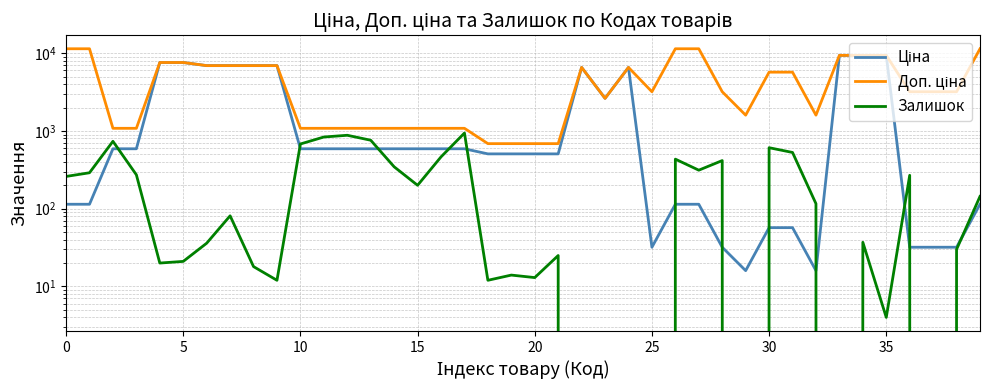

Reading left to right, what are all the values shown in this chart?

Ціна: 114.1	114.1	589.9	589.9	7596.5	7596.5	6925.7	6925.7	6925.7	6925.7	589.9	589.9	589.9	589.9	589.9	589.9	589.9	589.9	507.2	507.2	507.2	507.2	6568.8	2627.5	6568.8	31.9	114.1	114.1	31.9	16.0	57.0	57.0	16.0	9384.0	9384.0	9384.0	31.9	31.9	31.9	114.1
Доп. ціна: 11410.0	11410.0	1081.7	1081.7	7596.5	7596.5	6925.7	6925.7	6925.7	6925.7	1081.7	1081.7	1081.7	1081.7	1081.7	1081.7	1081.7	1081.7	687.0	687.0	687.0	687.0	6568.8	2628.0	6568.8	3195.0	11410.0	11410.0	3195.0	1597.0	5705.0	5705.0	1597.0	9384.0	9384.0	9384.0	3195.0	3195.0	3195.0	11410.0
Залишок: 260.0	290.0	736.0	273.0	20.0	21.0	36.0	81.0	18.0	12.0	680.0	836.0	880.0	760.0	346.0	200.0	464.0	941.0	12.0	14.0	13.0	25.0	0.0	0.0	0.0	0.0	434.0	313.0	416.0	0.0	609.0	529.0	116.0	0.0	37.0	4.0	269.0	0.0	30.0	144.0